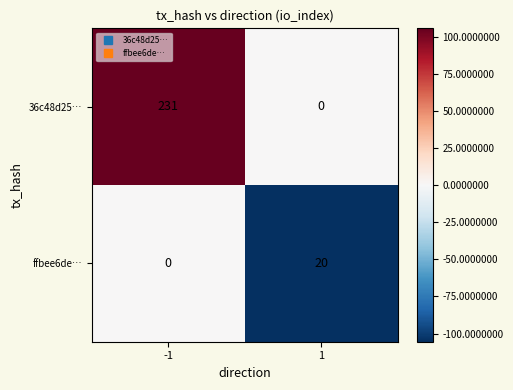

What is the minimum value shown in the chart?

0